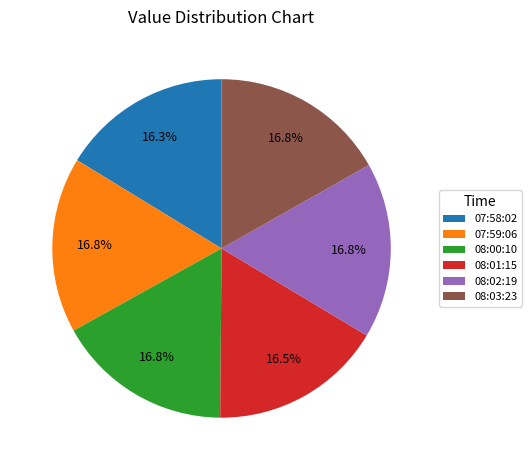

Approximately how many times larger is the value at 08:00:10 compared to 07:59:06?

1.0